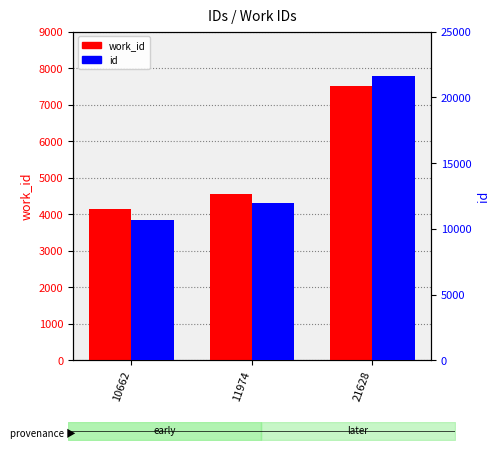

What is the difference between the id values at 11974 and 21628?

9654